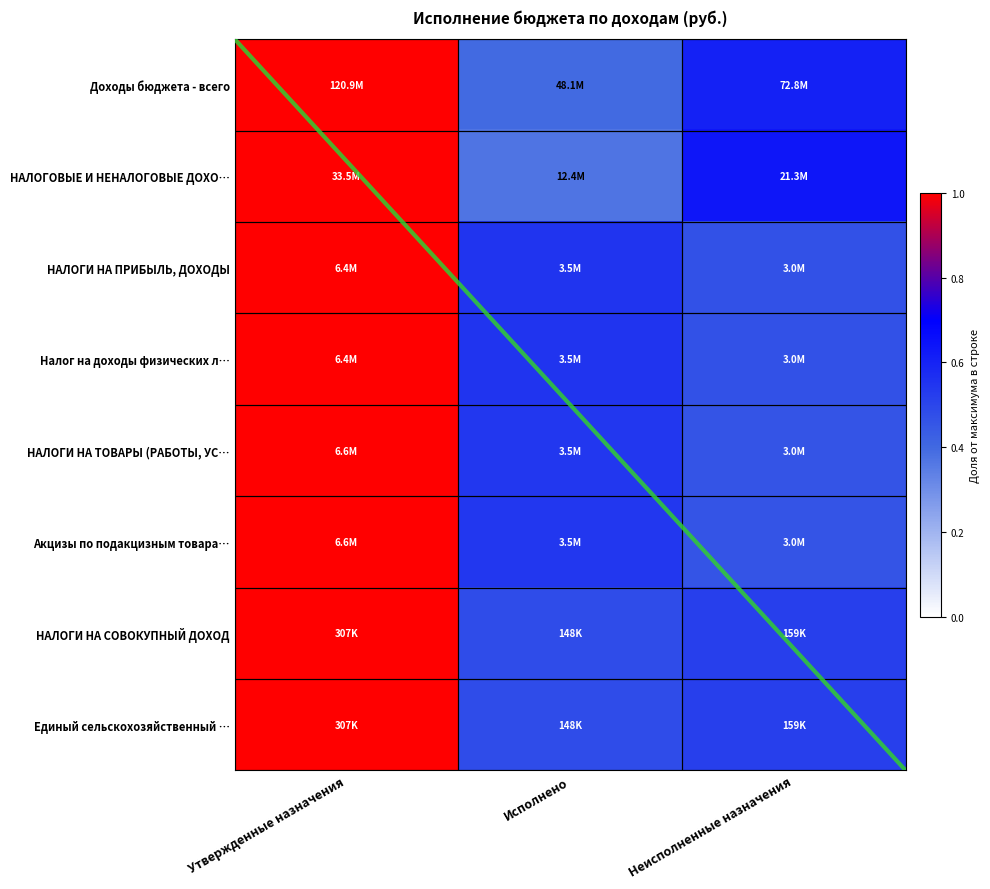

Which category has the lowest value in the Акцизы по подакцизным товара… series?

Неисполненные назначения